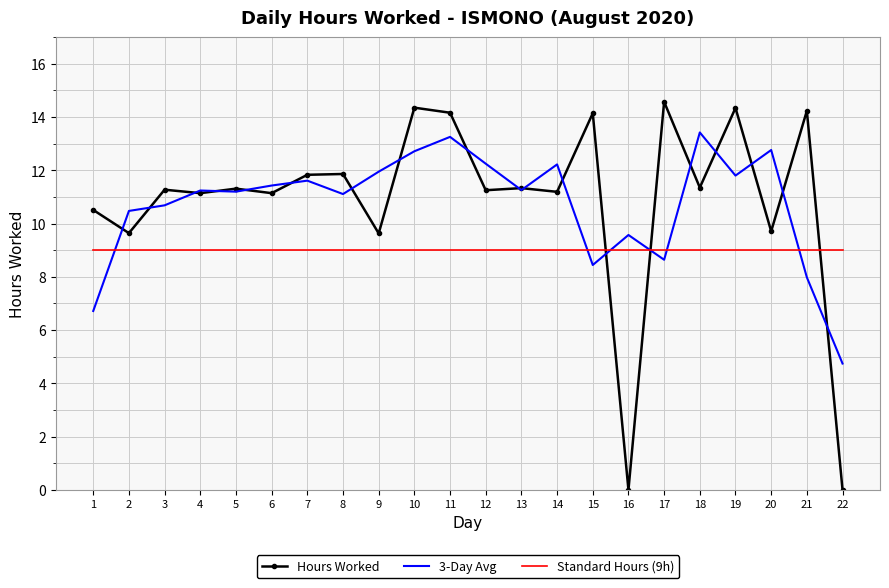

What is the sum of the Standard Hours (9h) values at 11 and 12?

18.0